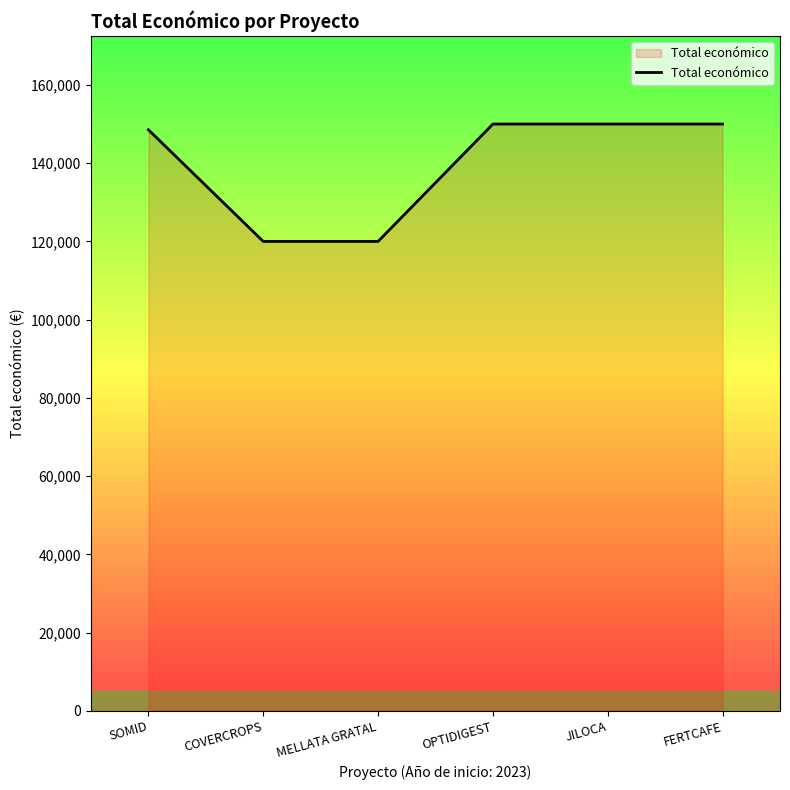

Reading right to left, transcribe all the data shown in this chart.

FERTCAFE=150000	JILOCA=150000	OPTIDIGEST=150000	MELLATA GRATAL=120000	COVERCROPS=120000	SOMID=148534